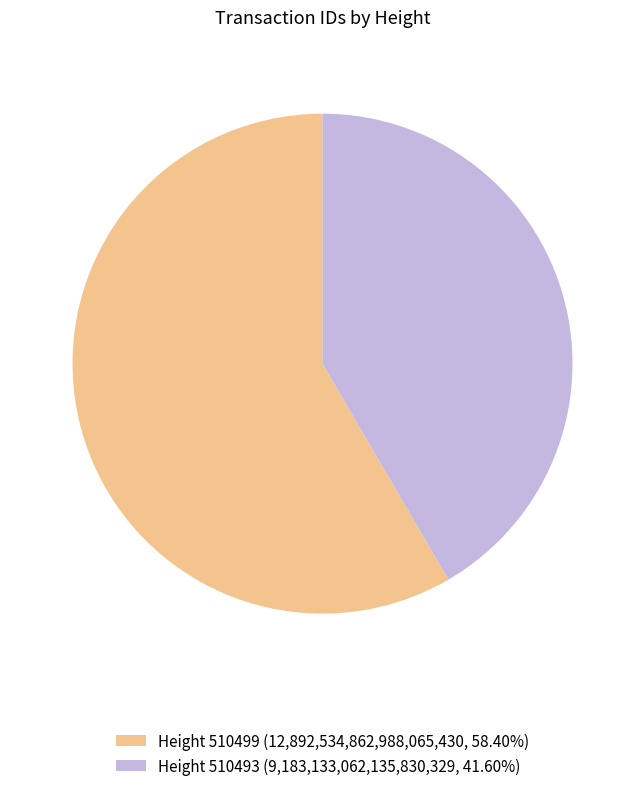

Is the sum of Height 510493 (9,183,133,062,135,830,329, 41.60%) and Height 510499 (12,892,534,862,988,065,430, 58.40%) greater than half?

Yes